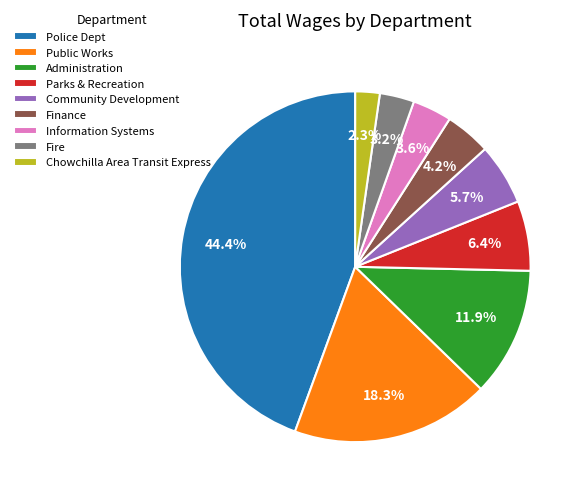

Count the number of slices in the pie.

9